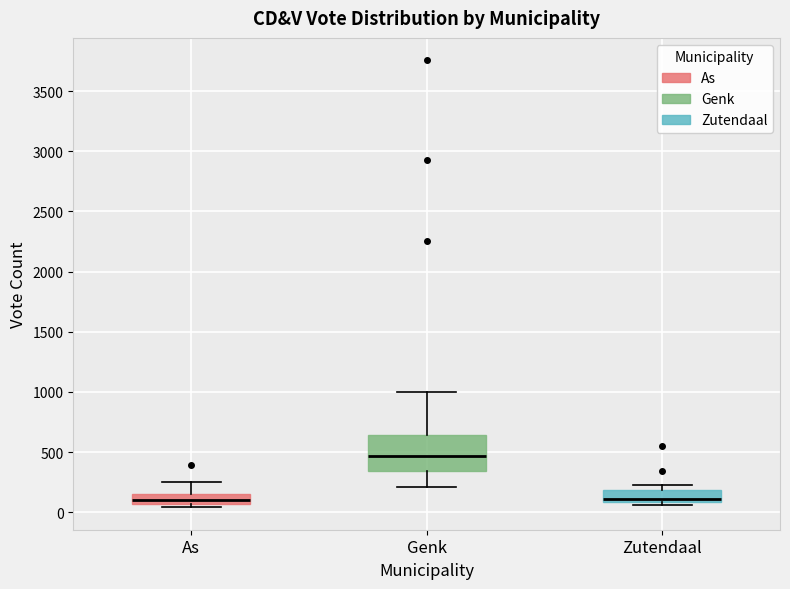

Reading left to right, read every box against the y-axis: the position of its median line, the range the box covers, and the ends of its whiskers. The values are not printed on the chart, so give them approximately, as read against the axis.

As: median 100, box 50 to 150, whiskers 50 (just below the box's lower edge) to 250
Genk: median 450, box 350 to 650, whiskers 200 to 1000
Zutendaal: median 100 (just above the box's lower edge), box 100 to 200, whiskers 50 to 200 (just above the box's upper edge)